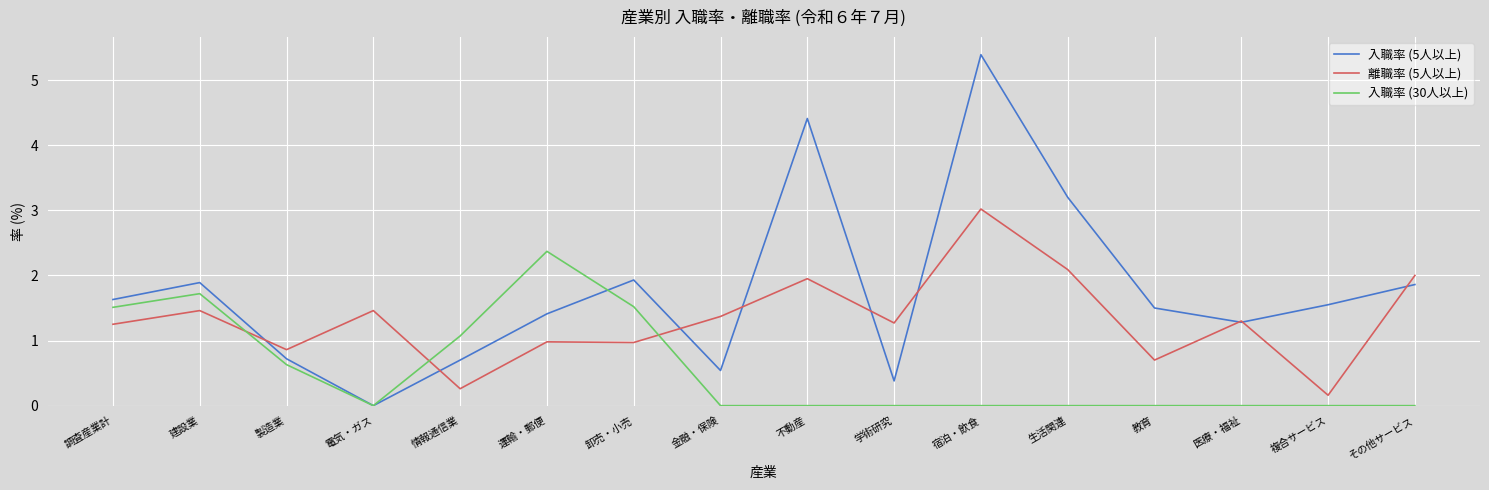

What is the difference between the highest and lowest values at 金融・保険?

1.4